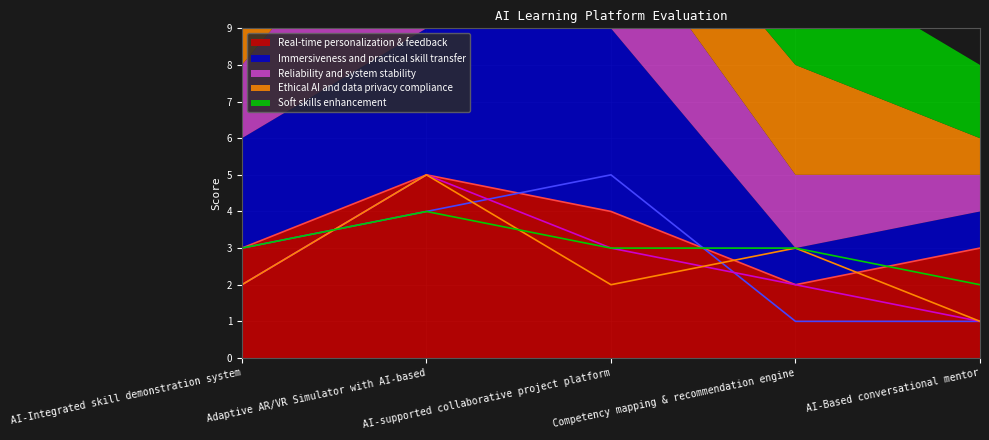

What is the total value across all series at AI-supported collaborative project platform?

17